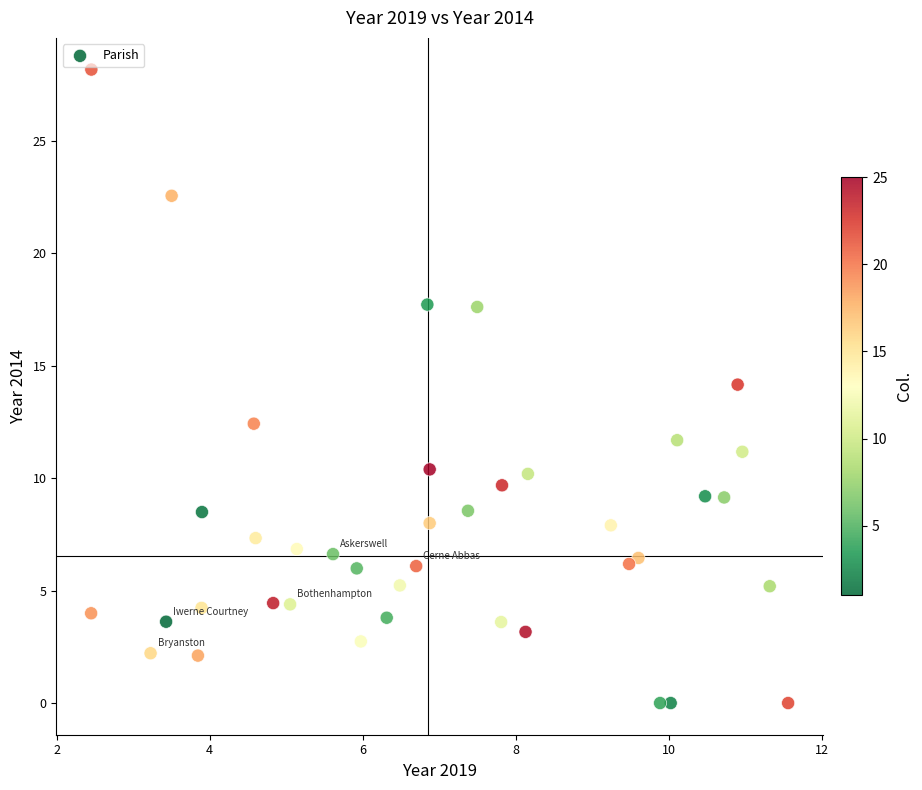

What is the range of Y values (max minus min)?

28.2